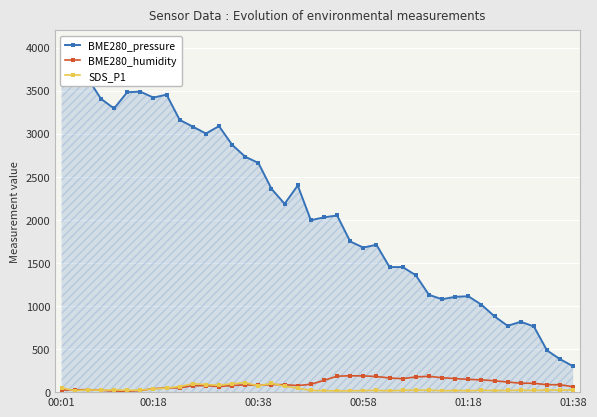

True or false: SDS_P1 has more than 2 points higher than both neighbors.

True